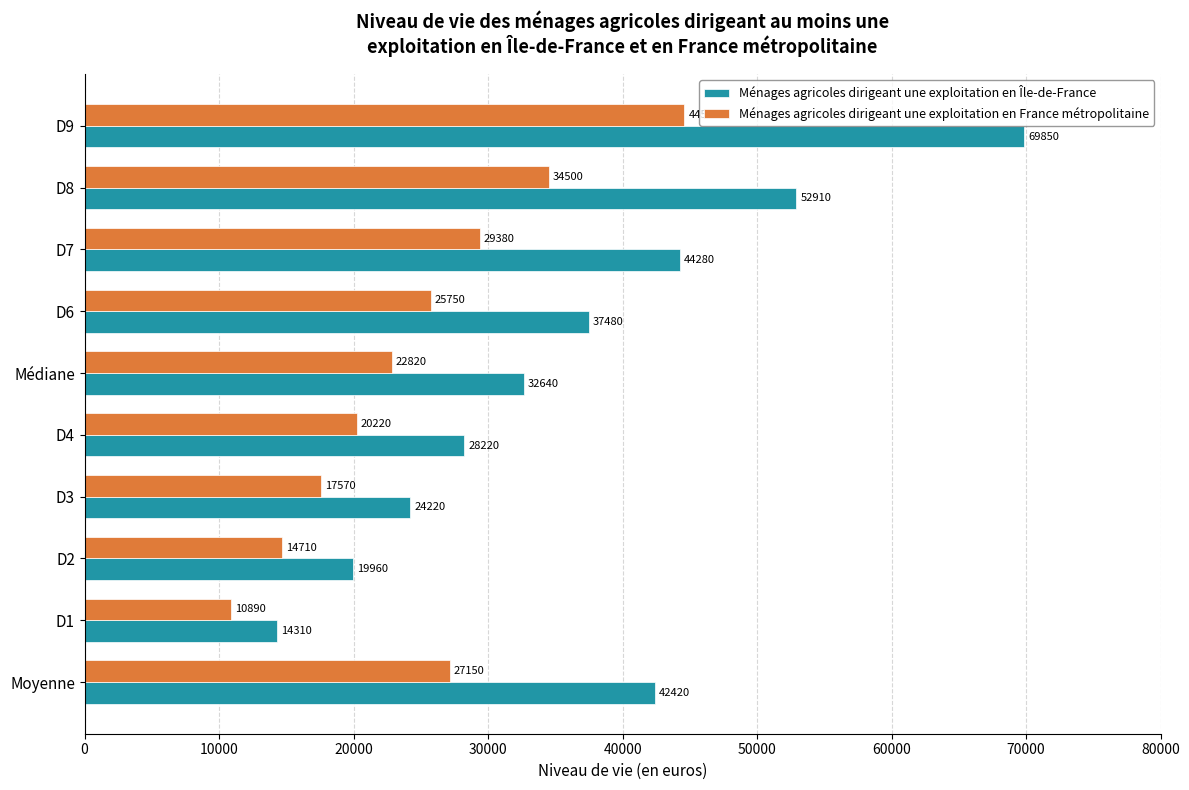

What is the average value of the Ménages agricoles dirigeant une exploitation en Île-de-France series?

36629